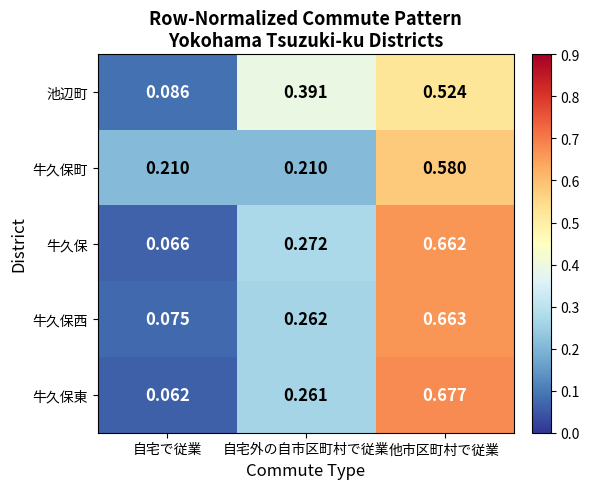

Which category has the lowest value in the 牛久保西 series?

自宅で従業